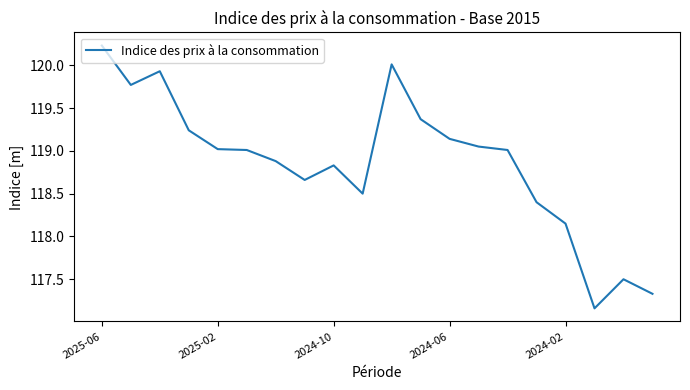

What is the maximum value shown in the chart?

120.2